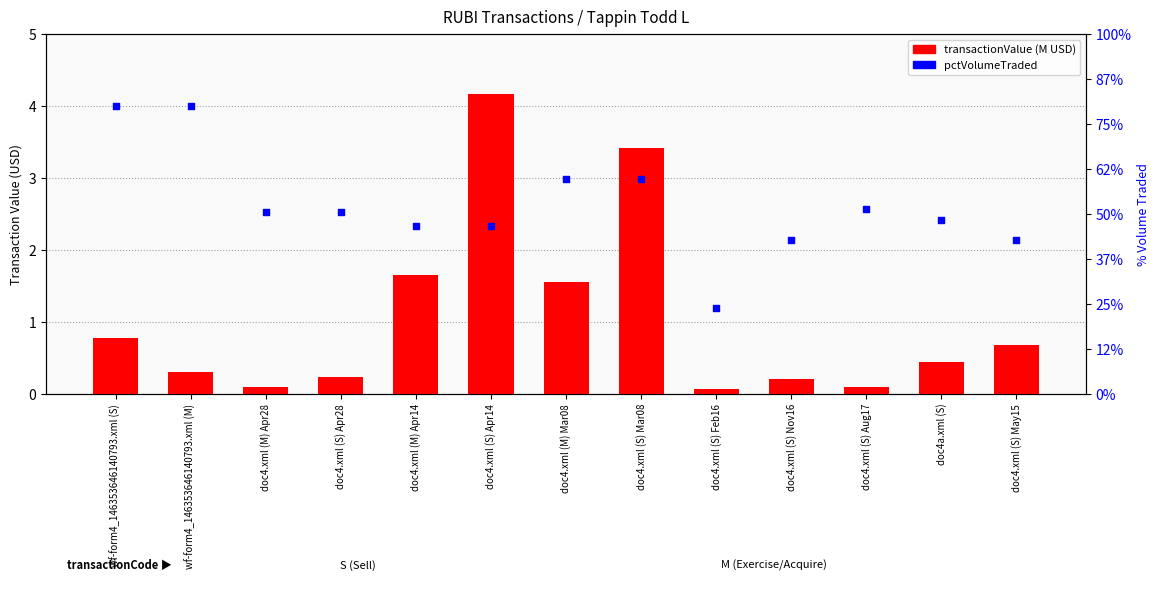

What is the total value across all series at doc4a.xml (S)?

9661.4